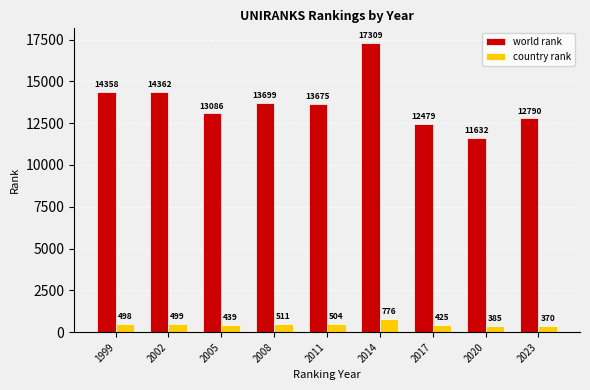

Are the bars horizontal?

No